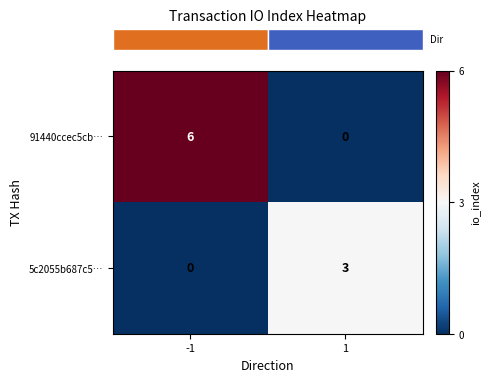

Which series has the widest spread of values?

91440ccec5cb…